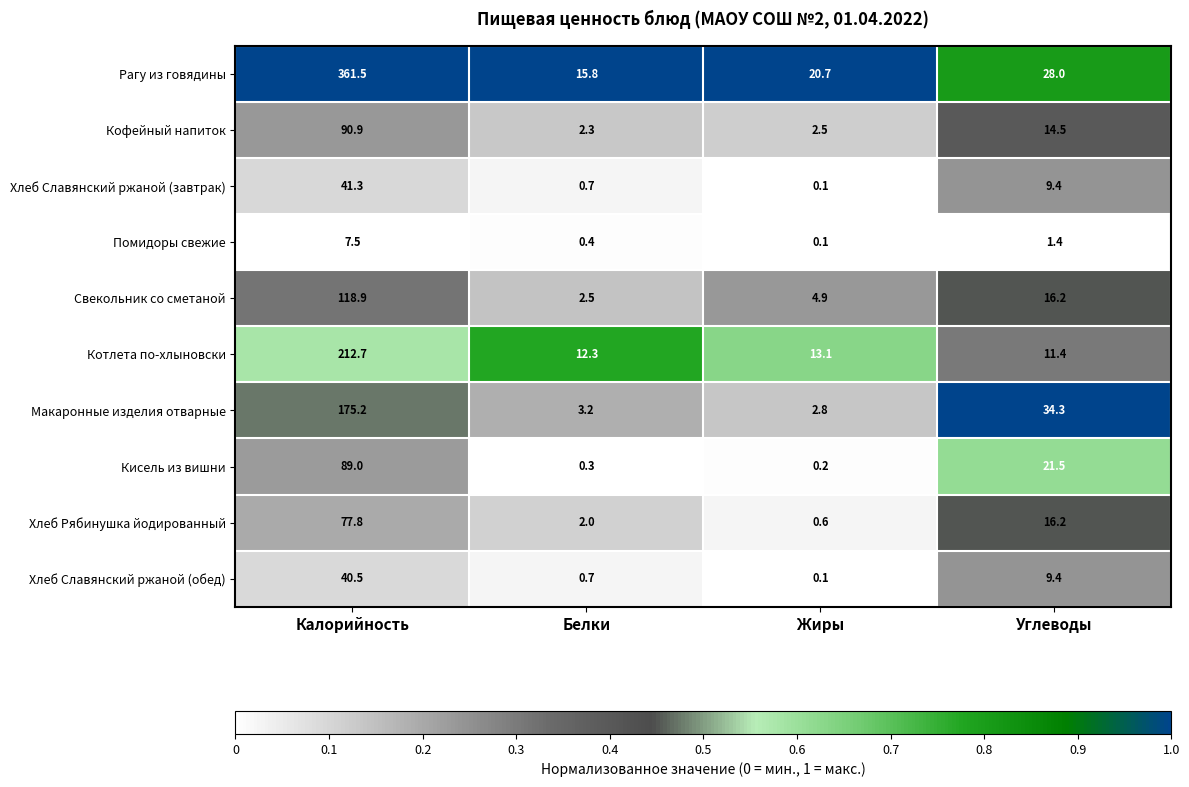

What is the total value across all series at Белки?

40.2